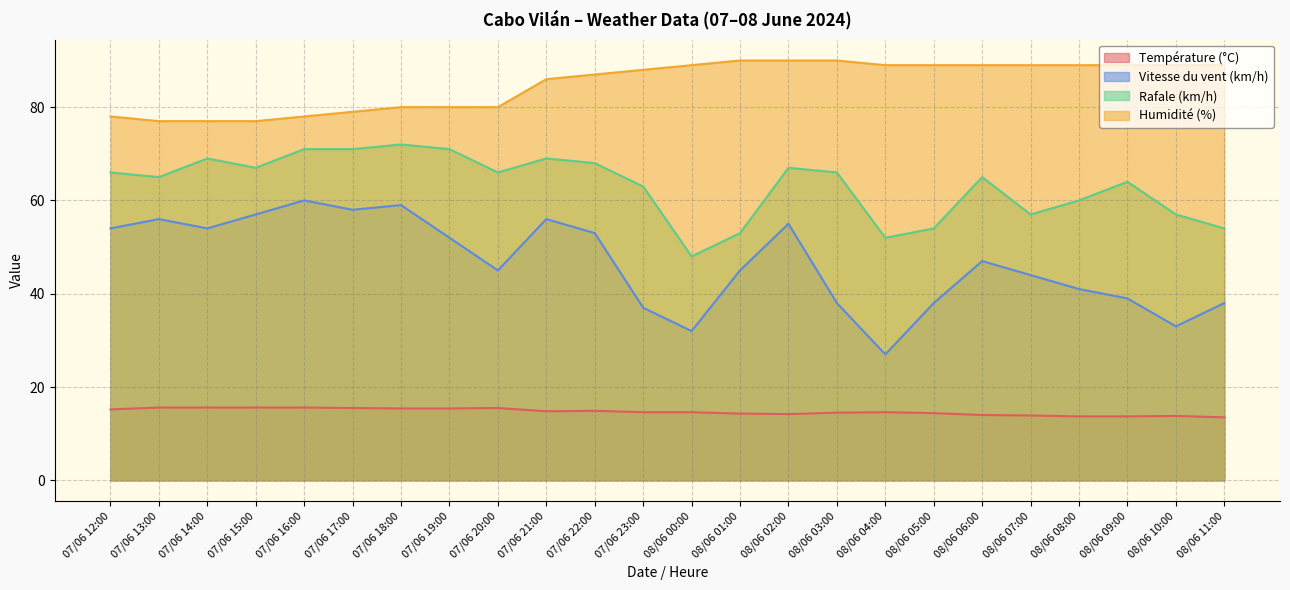

Does the chart display data point markers on the line(s)?

No